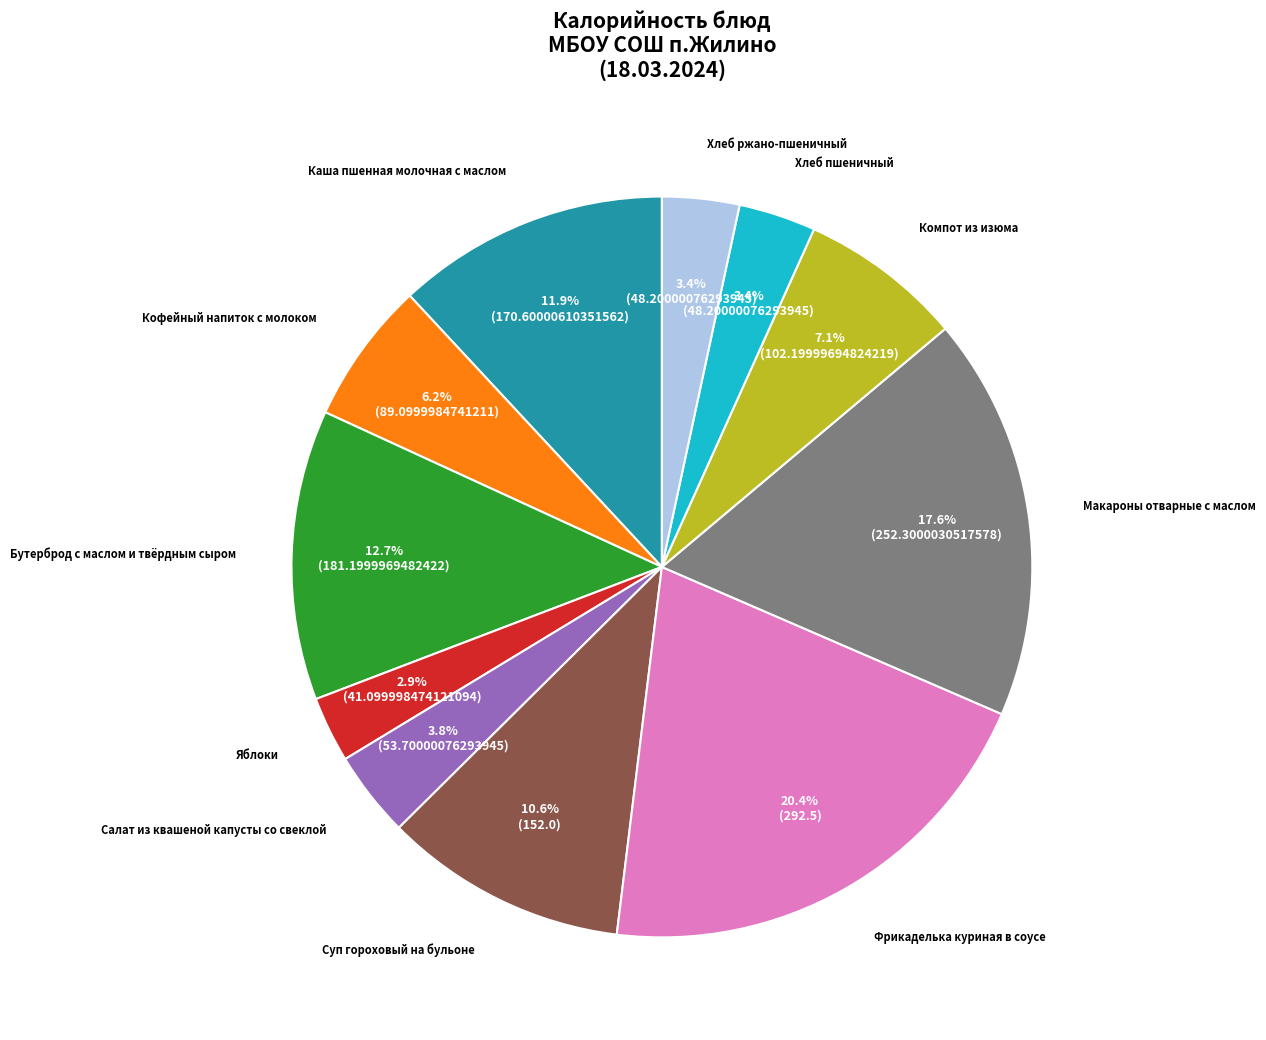

Is there any slice that represents more than half of the pie?

No